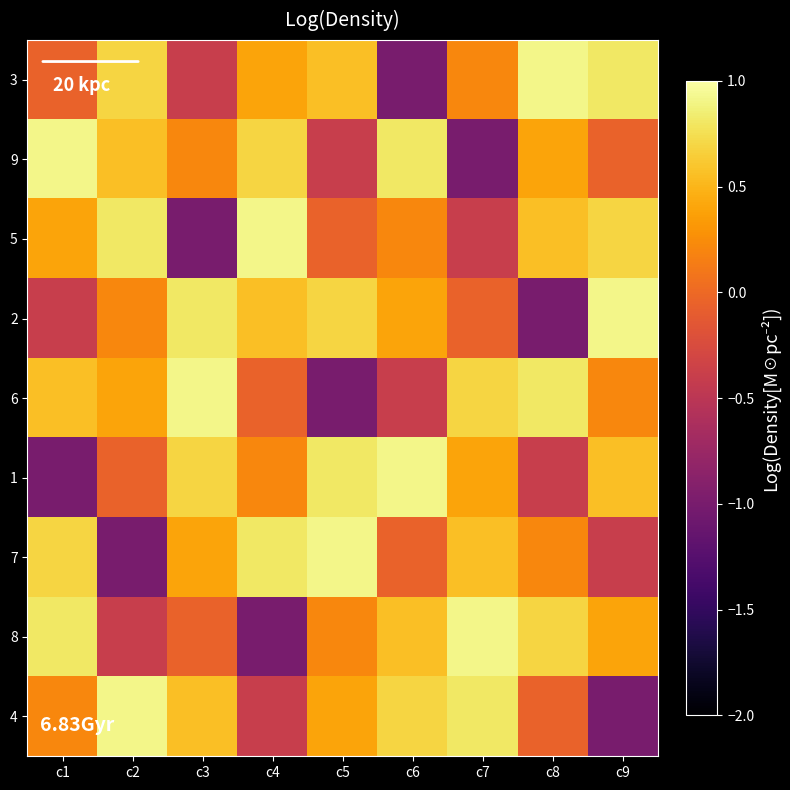

Reading right to left, transcribe all the data shown in this chart.

3: c9=0.8	c8=0.9	c7=0.2	c6=-1.0	c5=0.6	c4=0.4	c3=-0.4	c2=0.7	c1=-0.0
9: c9=-0.0	c8=0.4	c7=-1.0	c6=0.8	c5=-0.4	c4=0.7	c3=0.2	c2=0.6	c1=0.9
5: c9=0.7	c8=0.6	c7=-0.4	c6=0.2	c5=-0.0	c4=0.9	c3=-1.0	c2=0.8	c1=0.4
2: c9=0.9	c8=-1.0	c7=-0.0	c6=0.4	c5=0.7	c4=0.6	c3=0.8	c2=0.2	c1=-0.4
6: c9=0.2	c8=0.8	c7=0.7	c6=-0.4	c5=-1.0	c4=-0.0	c3=0.9	c2=0.4	c1=0.6
1: c9=0.6	c8=-0.4	c7=0.4	c6=0.9	c5=0.8	c4=0.2	c3=0.7	c2=-0.0	c1=-1.0
7: c9=-0.4	c8=0.2	c7=0.6	c6=-0.0	c5=0.9	c4=0.8	c3=0.4	c2=-1.0	c1=0.7
8: c9=0.4	c8=0.7	c7=0.9	c6=0.6	c5=0.2	c4=-1.0	c3=-0.0	c2=-0.4	c1=0.8
4: c9=-1.0	c8=-0.0	c7=0.8	c6=0.7	c5=0.4	c4=-0.4	c3=0.6	c2=0.9	c1=0.2